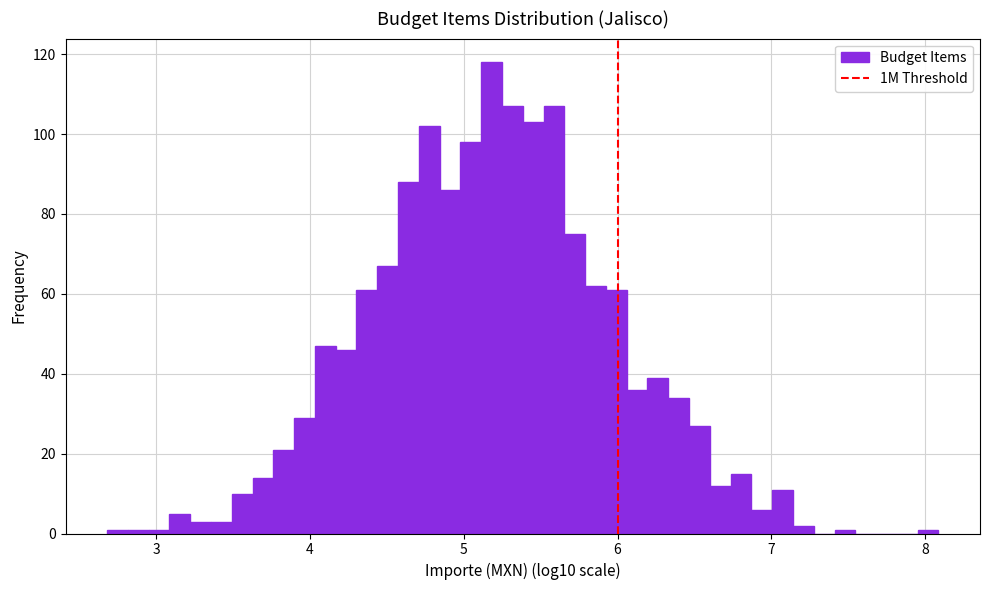

Around what value on the x-axis is the tallest bar? Give the approximate position of its centre, as read against the axis.

5.2